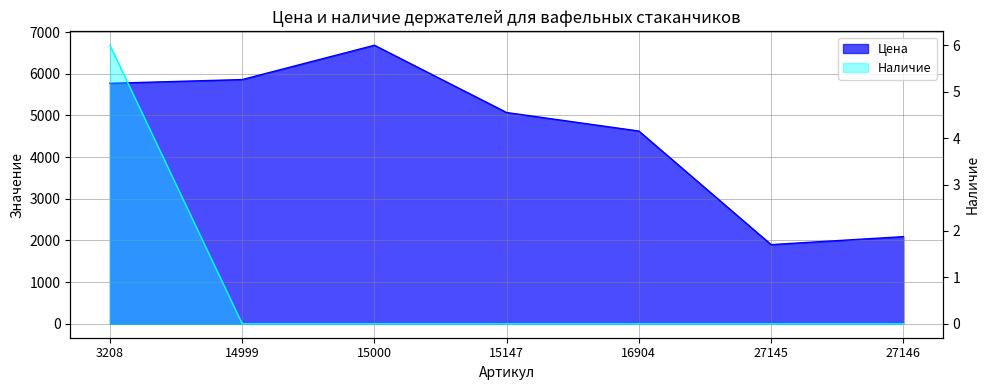

Rank the series by their maximum value, from lowest to highest.

Наличие, Цена